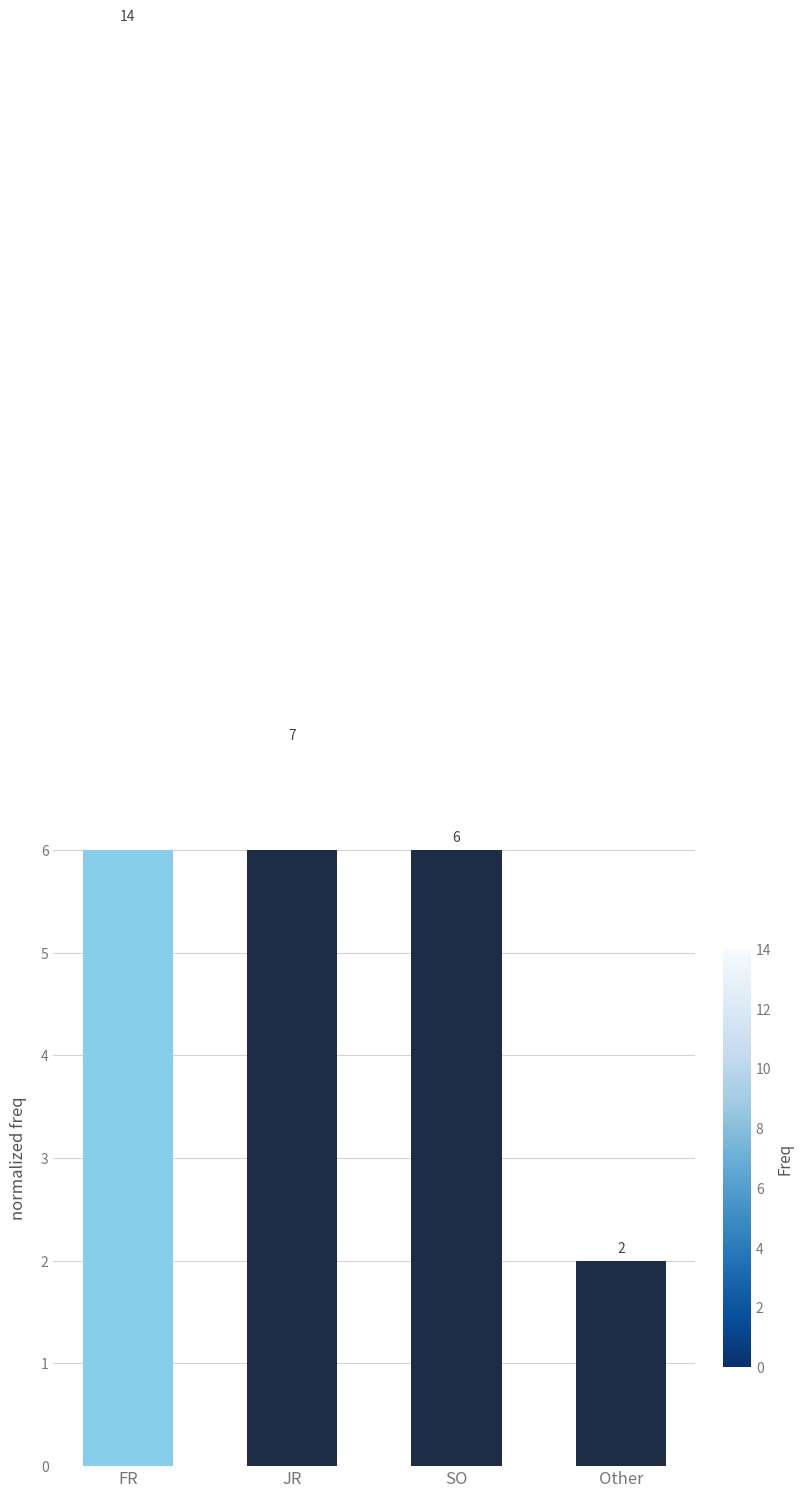

How many categories are shown in the chart?

4